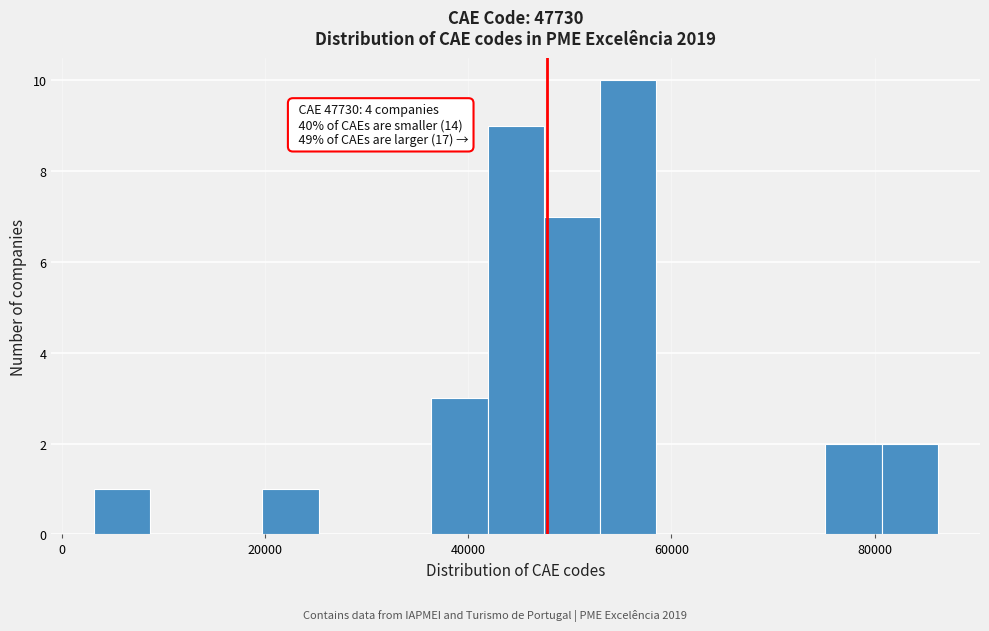

Around what value on the x-axis is the tallest bar? Give the approximate position of its centre, as read against the axis.

56000